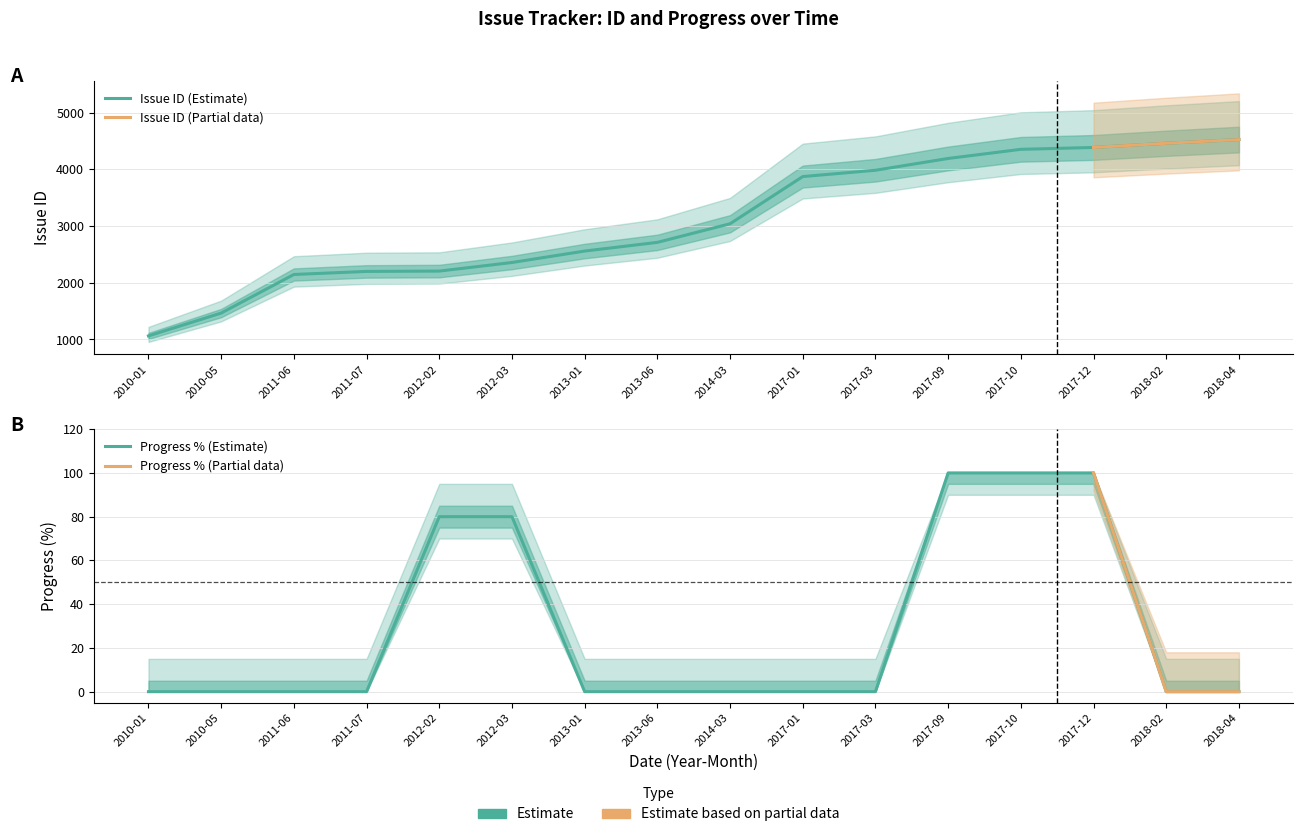

Rank the series at 2014-03 from lowest to highest value.

Progress, Issue ID